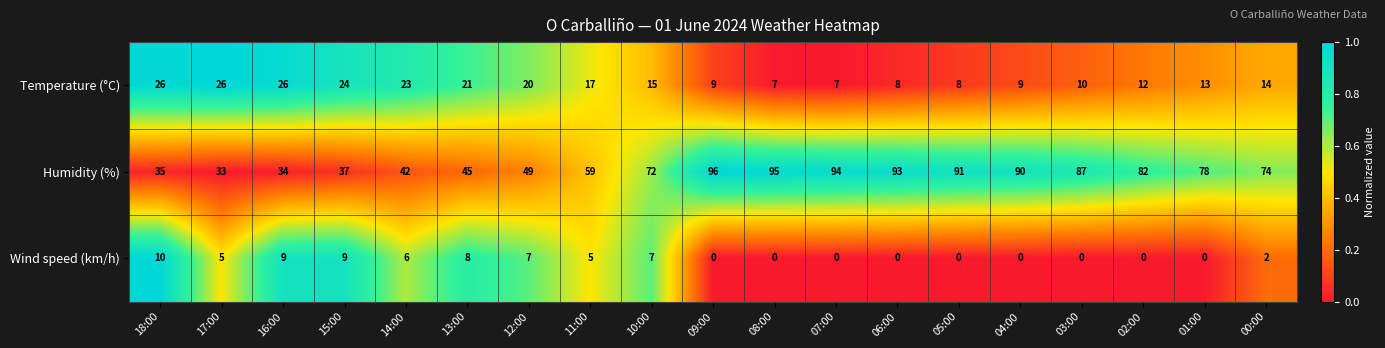

True or false: Humidity (%) has a value of 72 at 10:00.

True